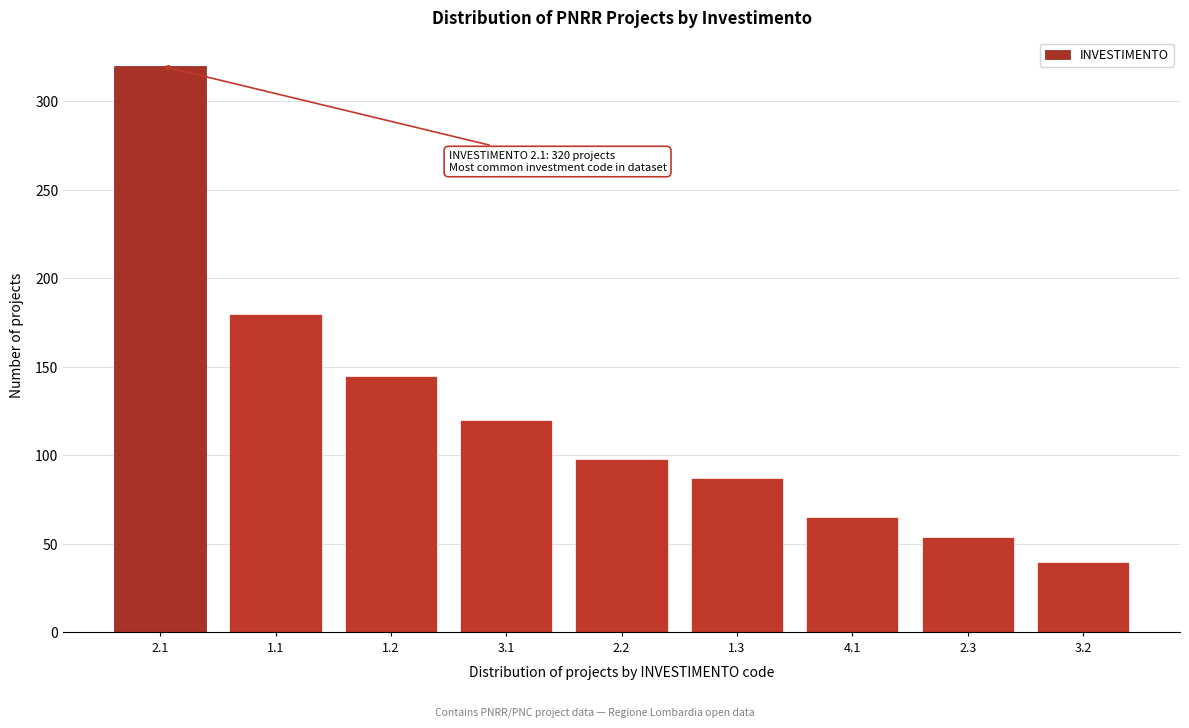

Reading left to right, what are all the values shown in this chart?

320	180	145	120	98	87	65	54	40